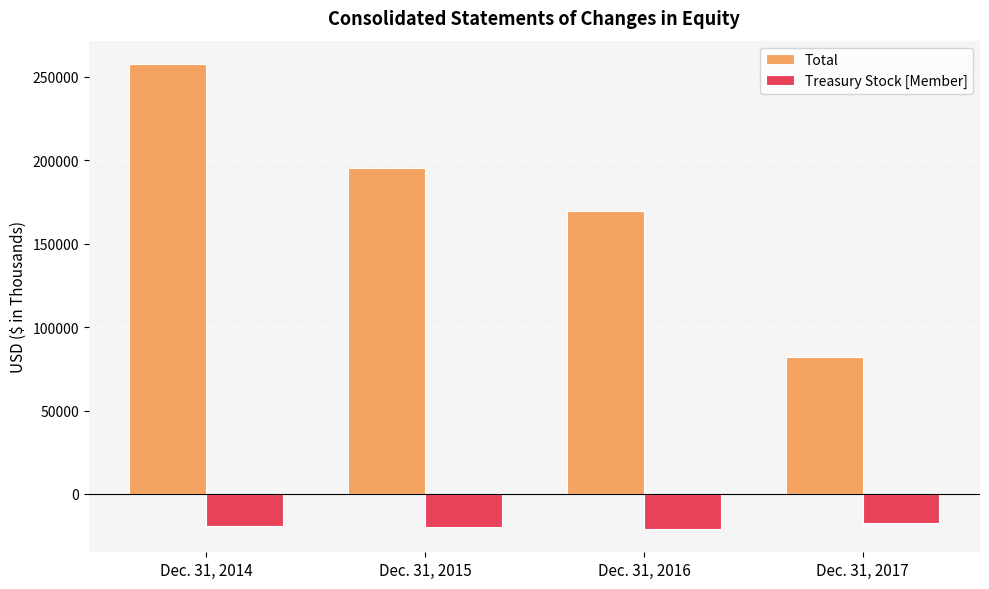

True or false: Total has a value of 81796 at Dec. 31, 2017.

True